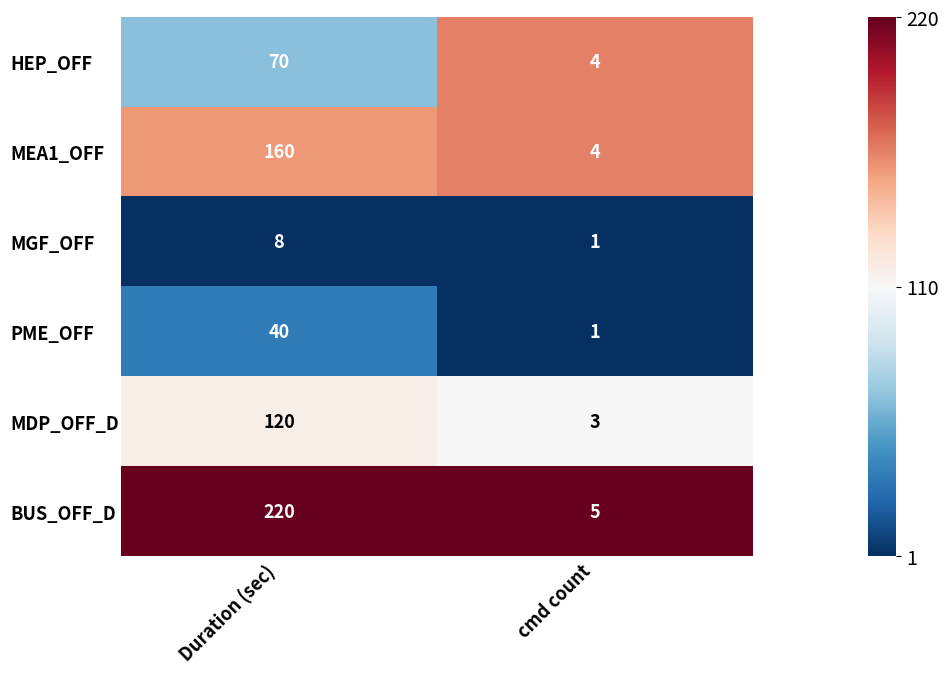

What is the sum of all MGF_OFF values?

9